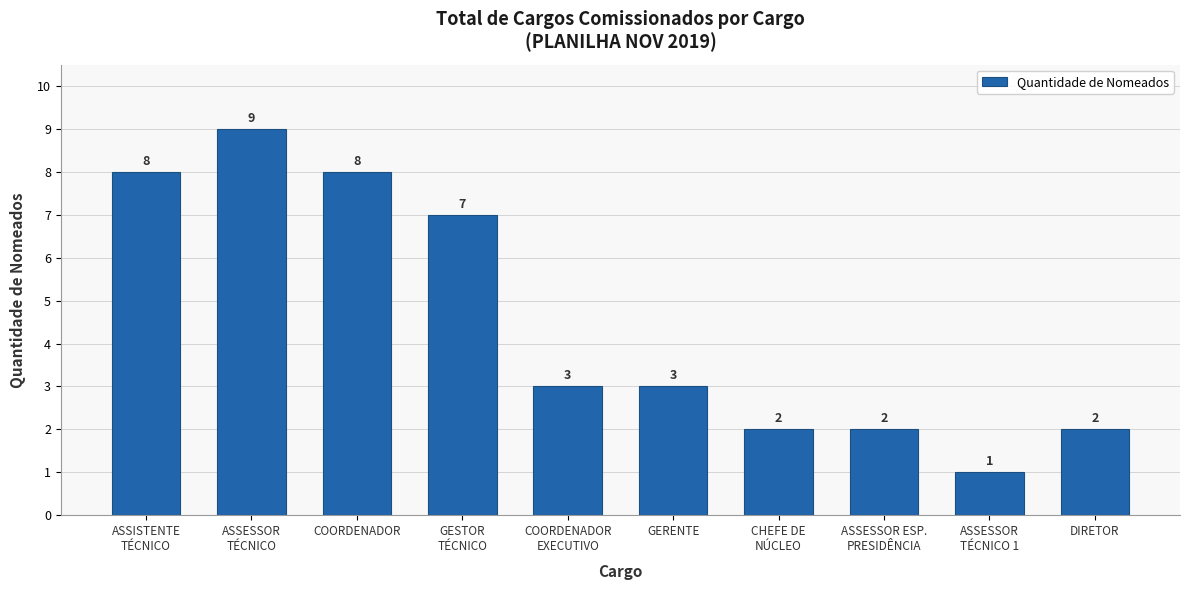

What is the value of the 10th bar from the left?

2